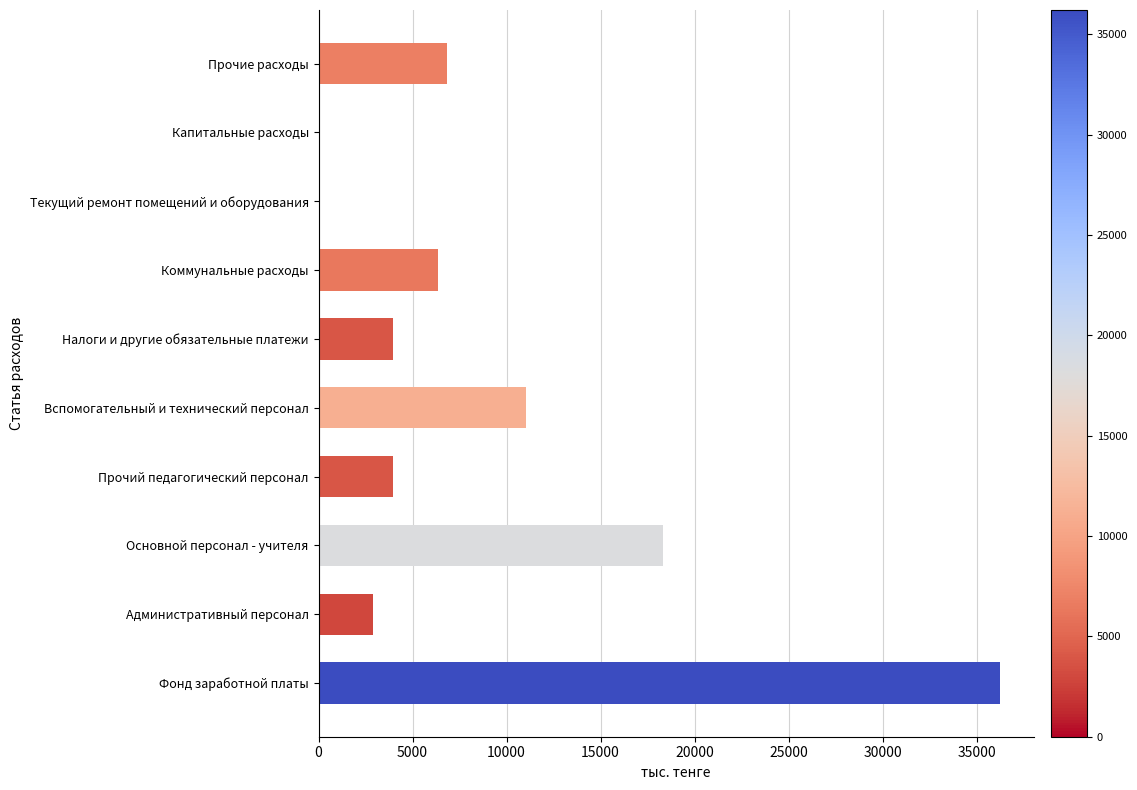

Between Основной персонал - учителя and Прочие расходы, which is larger?

Основной персонал - учителя